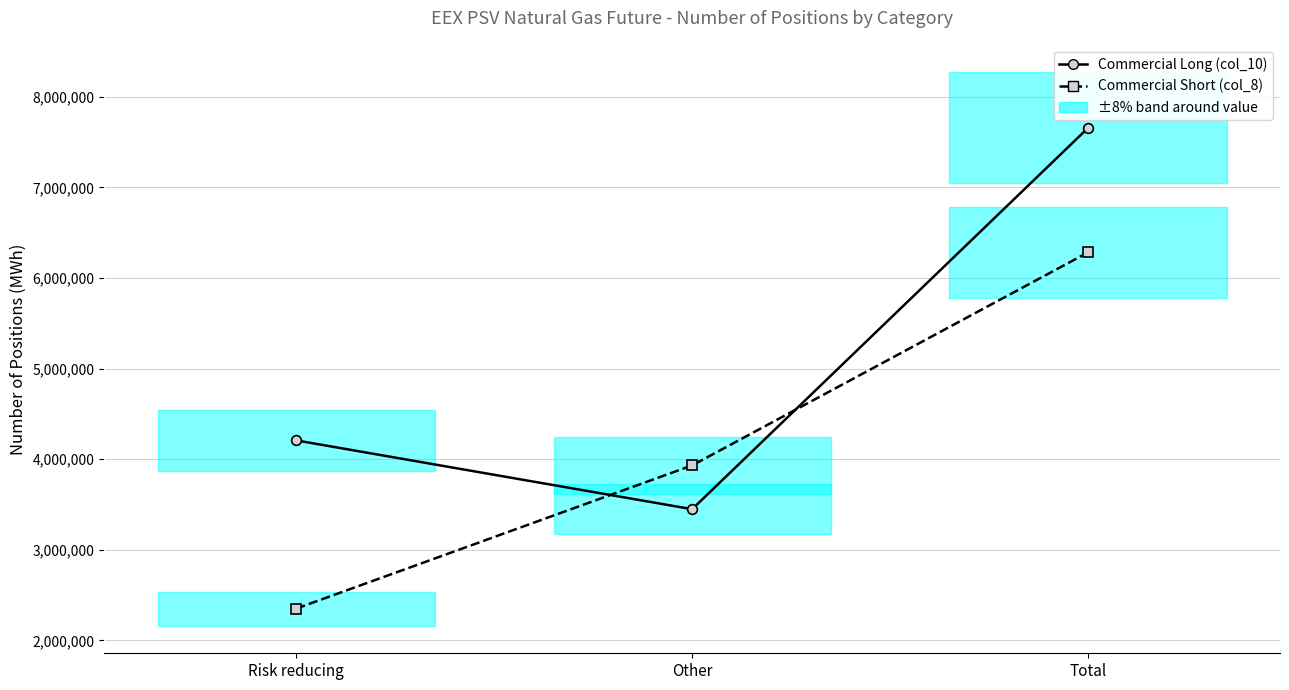

At how many categories does at least one series exceed 5385855?

1